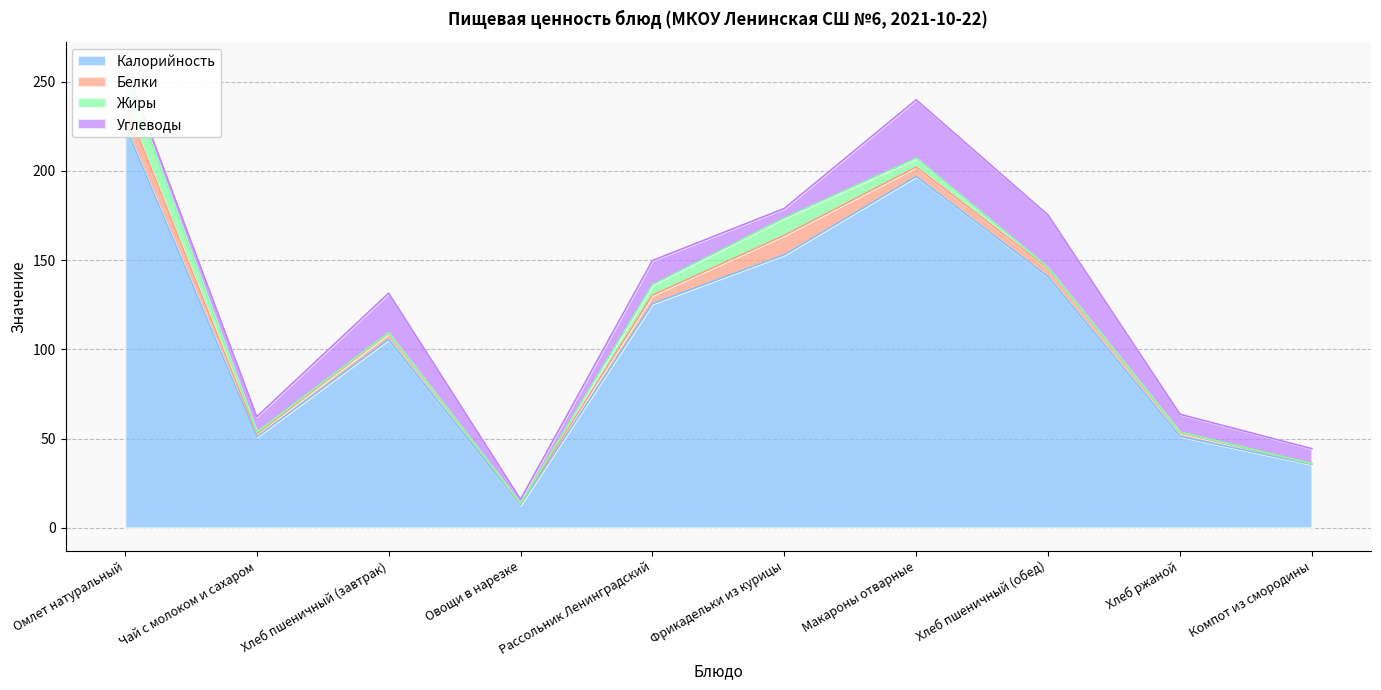

Rank the categories by Жиры value from lowest to highest.

Овощи в нарезке, Компот из смородины, Хлеб пшеничный (завтрак), Хлеб ржаной, Хлеб пшеничный (обед), Чай с молоком и сахаром, Макароны отварные, Рассольник Ленинградский, Фрикадельки из курицы, Омлет натуральный